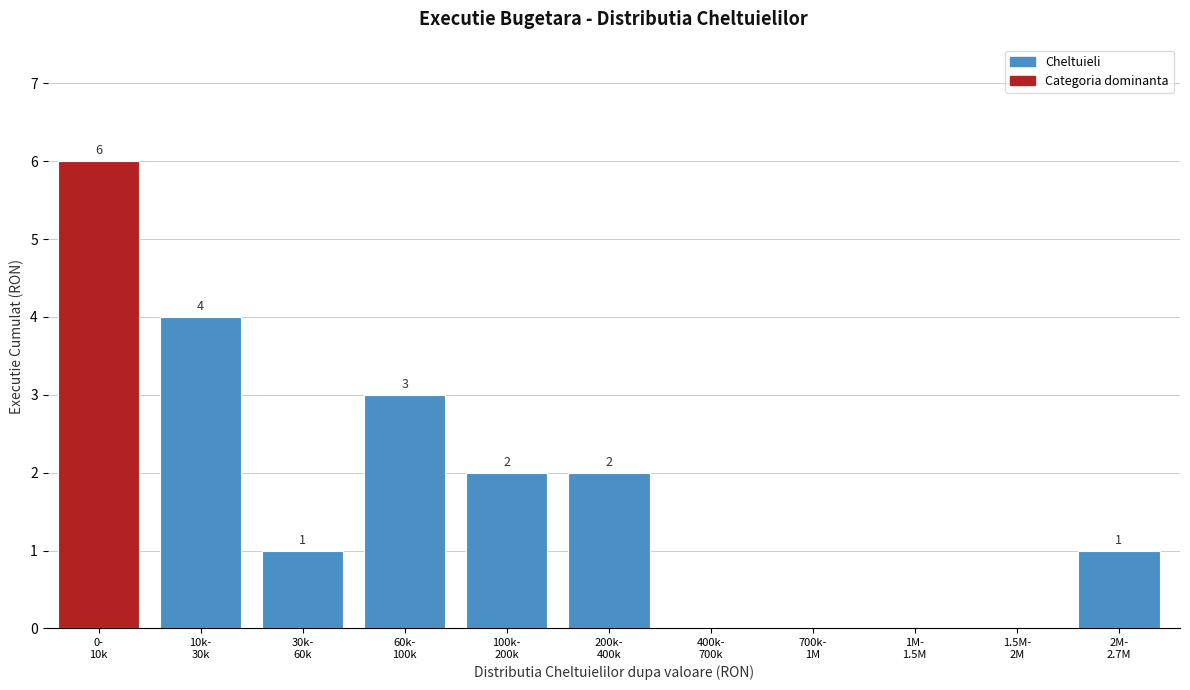

What is the greatest value displayed?

6